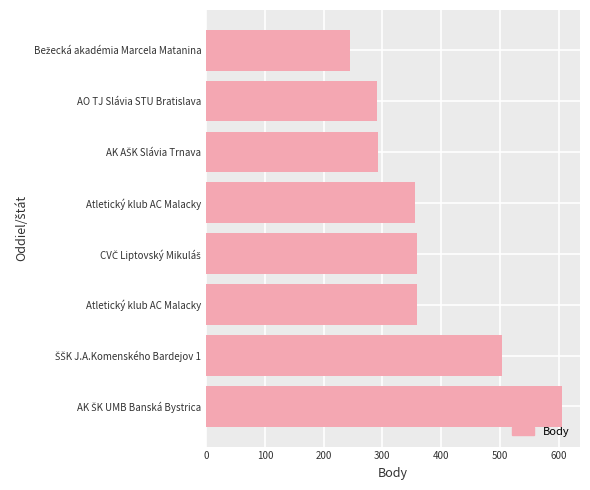

How many categories are shown in the chart?

8